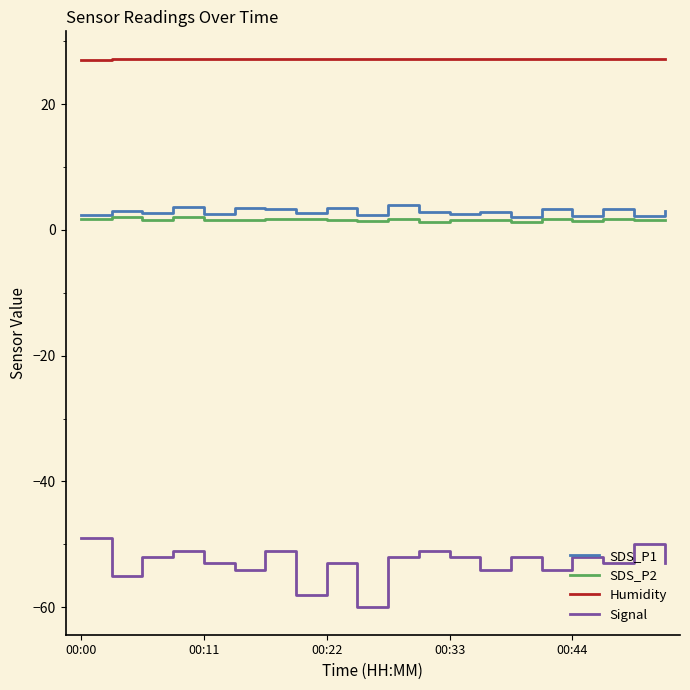

What are all the series names shown in the legend?

SDS_P1, SDS_P2, Humidity, Signal